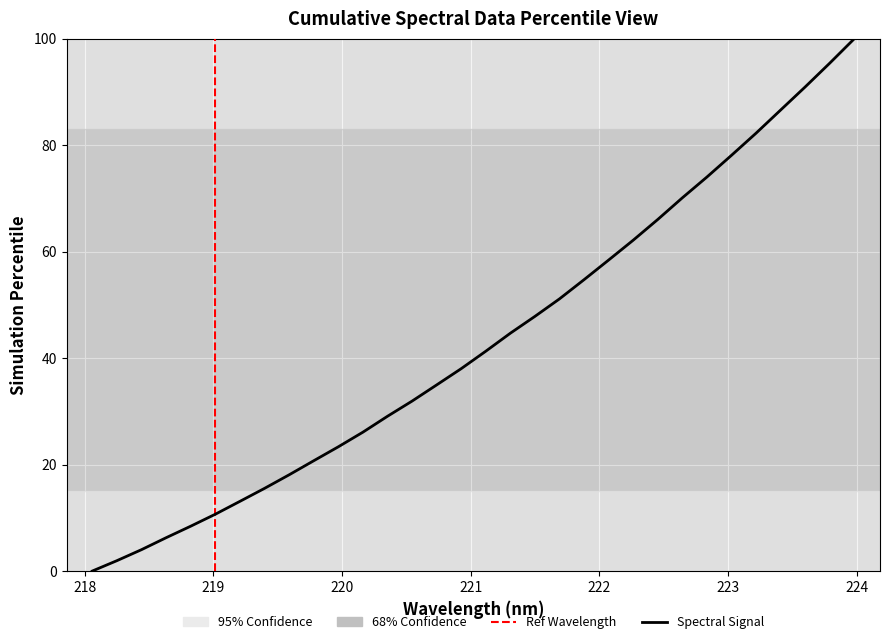

How many positive values are there?

31